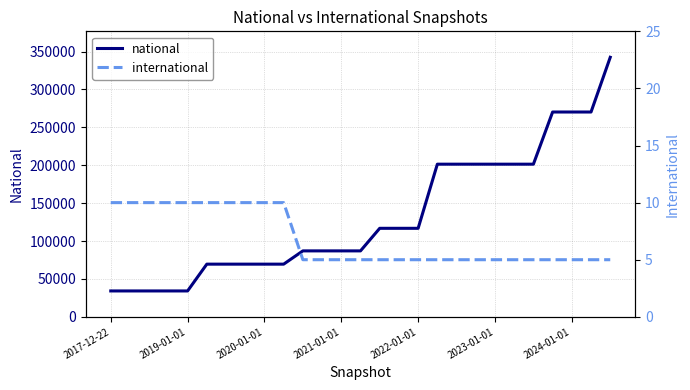

The international series shows 2 at 2021-01-01. True or false?

False